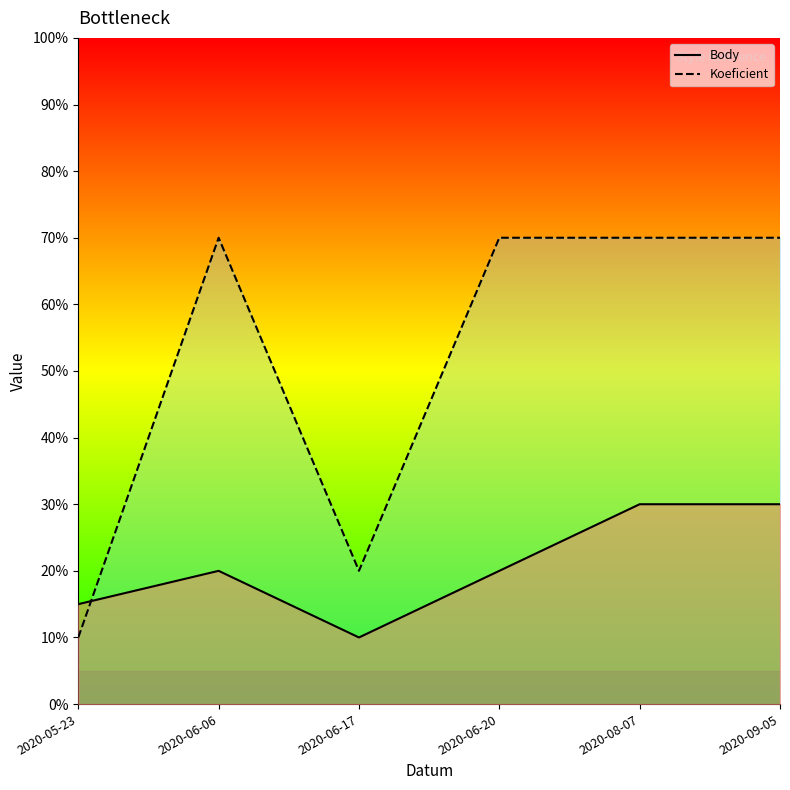

At which label is Koeficient_line closest to 4?

2020-06-17